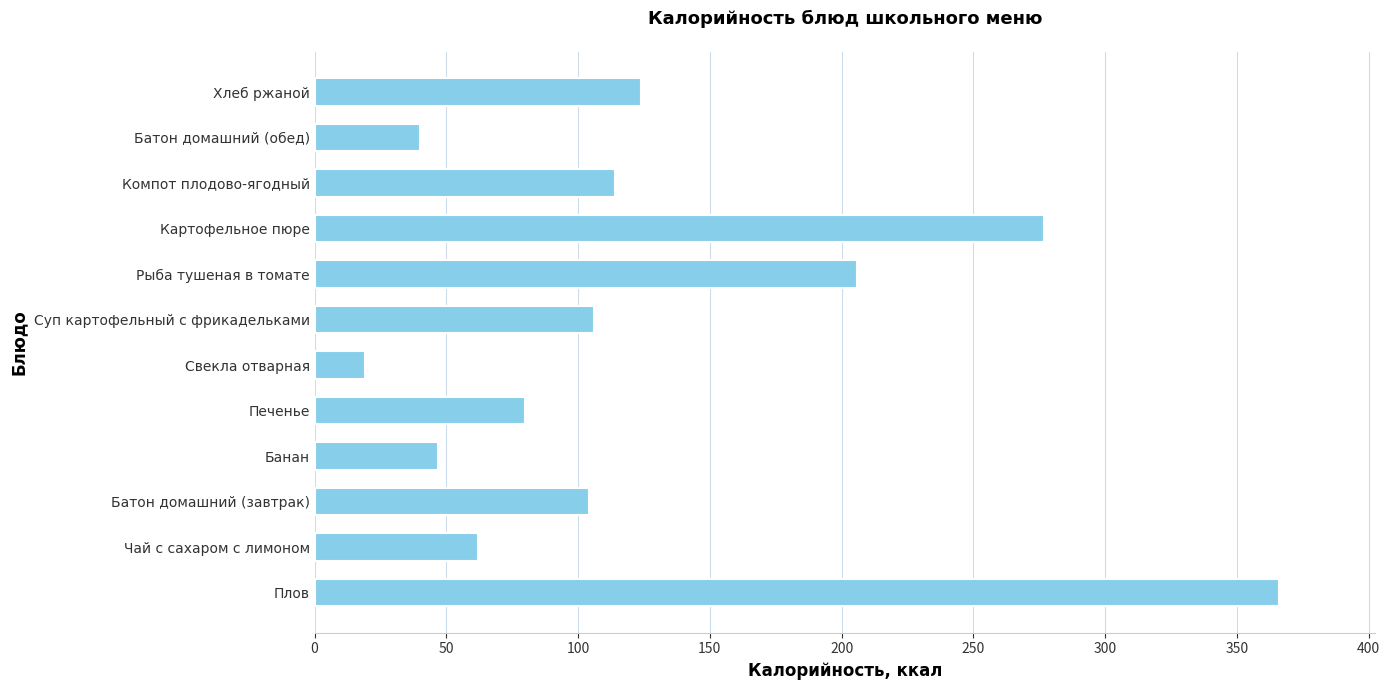

What is the sum of all values?

1545.2